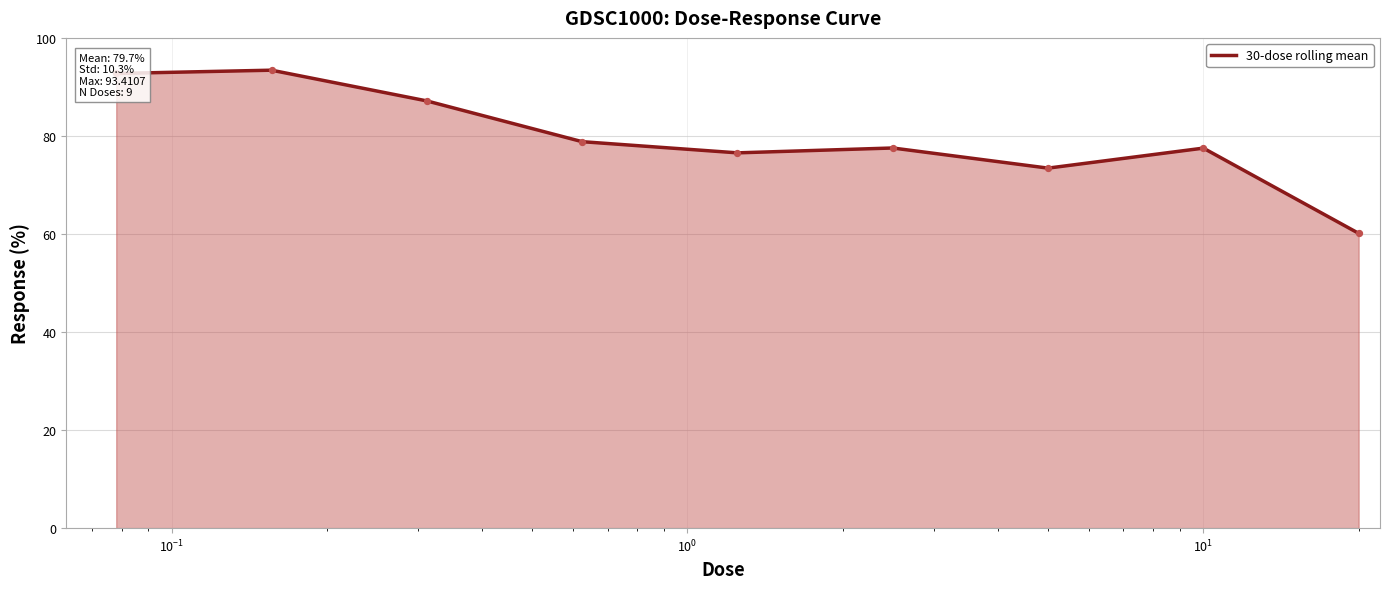

What is the difference between the maximum and minimum values?

33.3